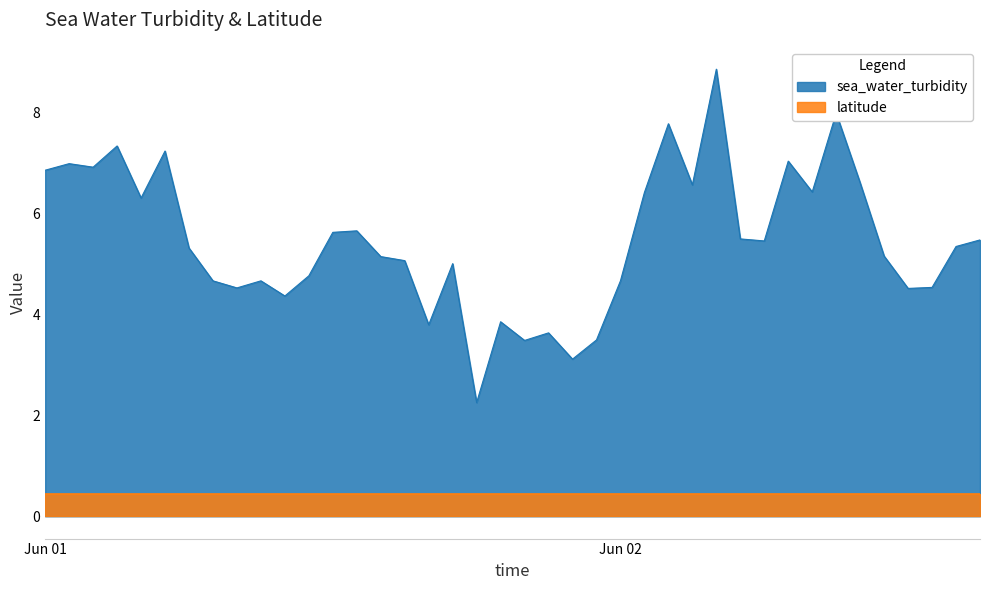

List the series in order of their overall mean, lowest first.

latitude, sea_water_turbidity